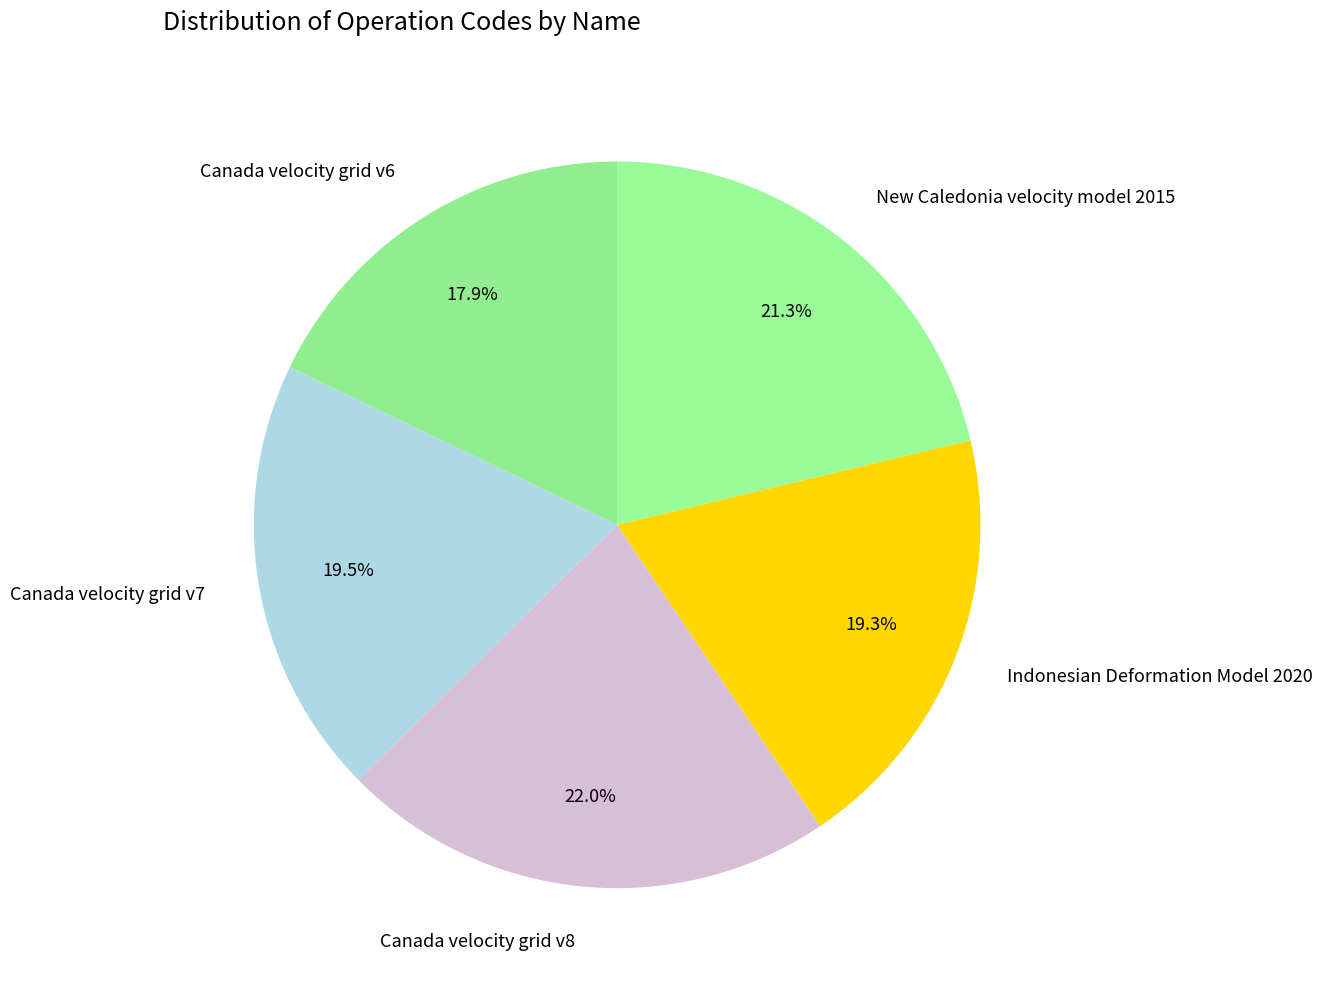

Combined, what portion of the pie is New Caledonia velocity model 2015 and Canada velocity grid v7?

40.8%